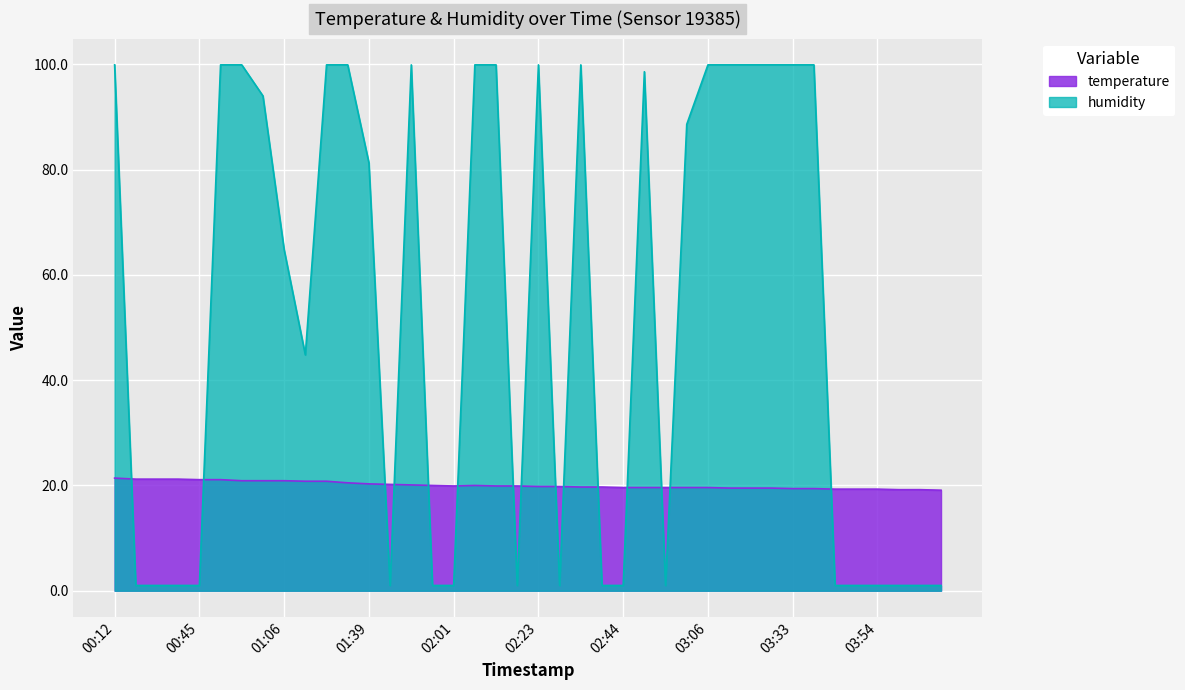

Where is the first local minimum for humidity?

01:12